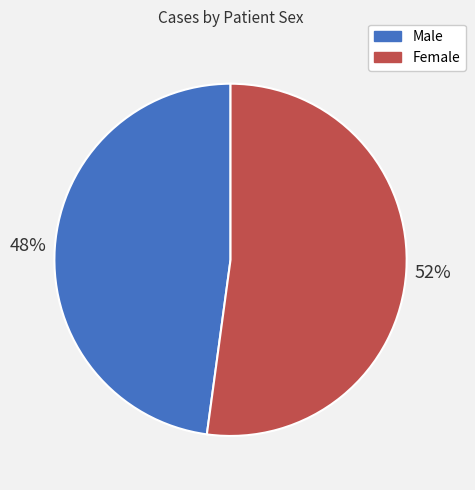

What is the largest slice in the pie chart?

Female